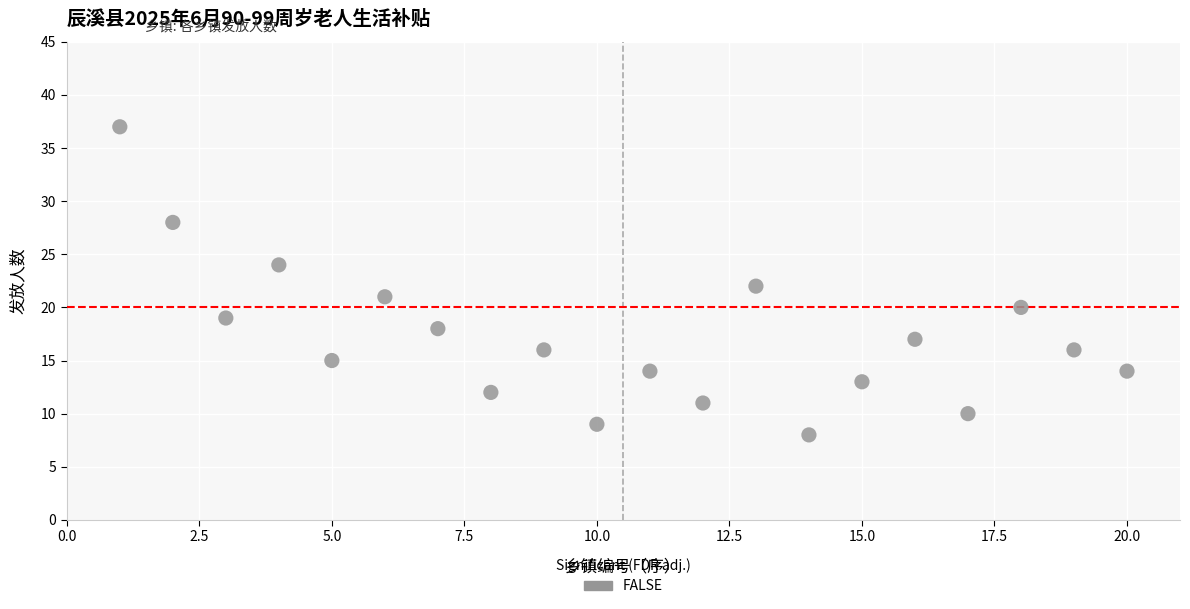

What is the range of X values (max minus min)?

19